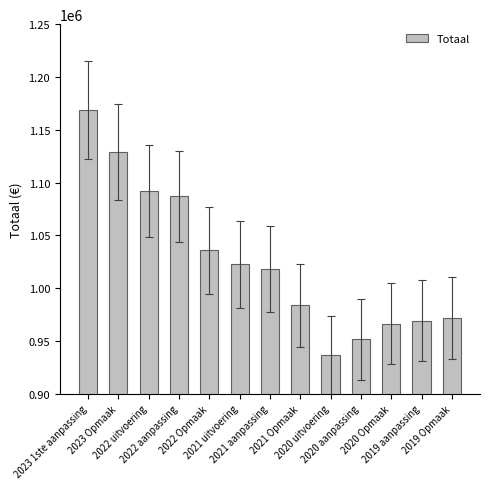

Are the bars horizontal?

No